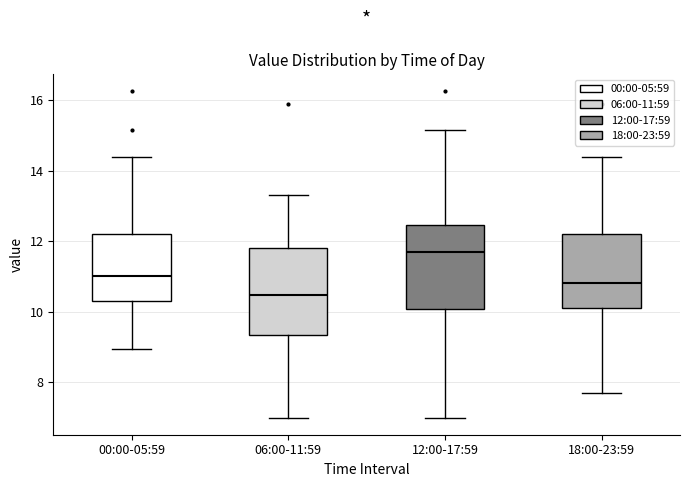

Reading left to right, read every box against the y-axis: the position of its median line, the range the box covers, and the ends of its whiskers. The values are not printed on the chart, so give them approximately, as read against the axis.

00:00-05:59: median 11.0, box 10.4 to 12.2, whiskers 9.0 to 14.4
06:00-11:59: median 10.4, box 9.4 to 11.8, whiskers 7.0 to 13.4
12:00-17:59: median 11.8, box 10.0 to 12.4, whiskers 7.0 to 15.2
18:00-23:59: median 10.8, box 10.2 to 12.2, whiskers 7.8 to 14.4